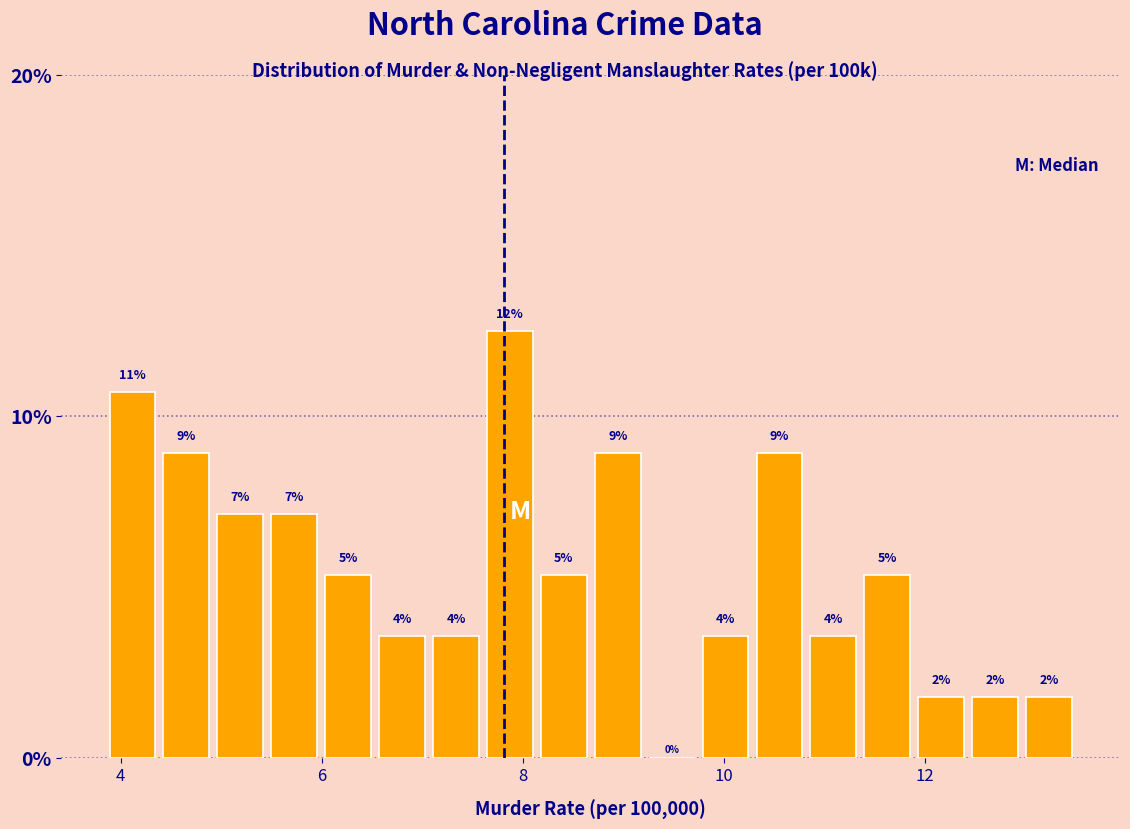

Read against the x-axis, roughly where is the centre of the tallest bar?

7.8